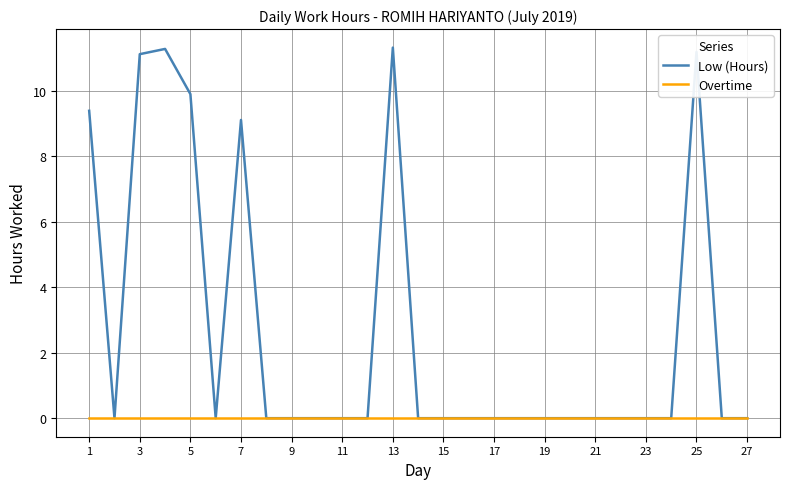

Which series has the widest spread of values?

Low (Hours)